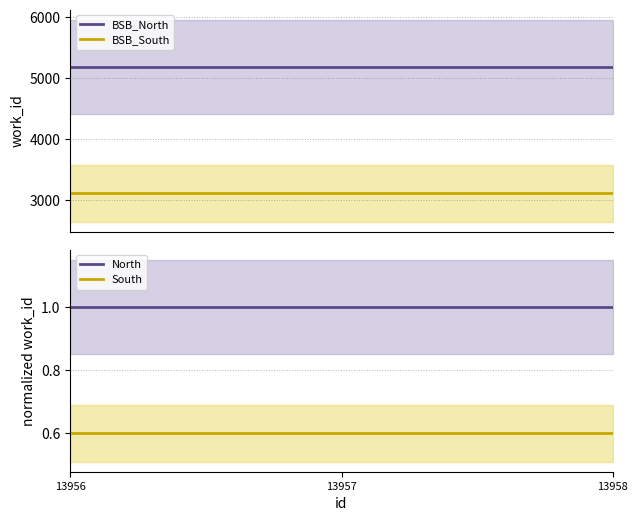

Reading left to right, list all the values displayed in this chart.

BSB_North: 13956=5184.0	13957=5184.0	13958=5184.0
BSB_South: 13956=3110.4	13957=3110.4	13958=3110.4
North: 13956=1.0	13957=1.0	13958=1.0
South: 13956=0.6	13957=0.6	13958=0.6